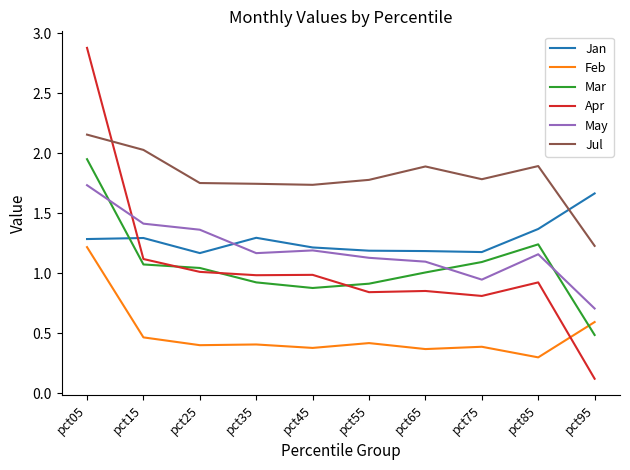

Is the value of Feb at pct55 greater than the value of Apr at pct75?

No